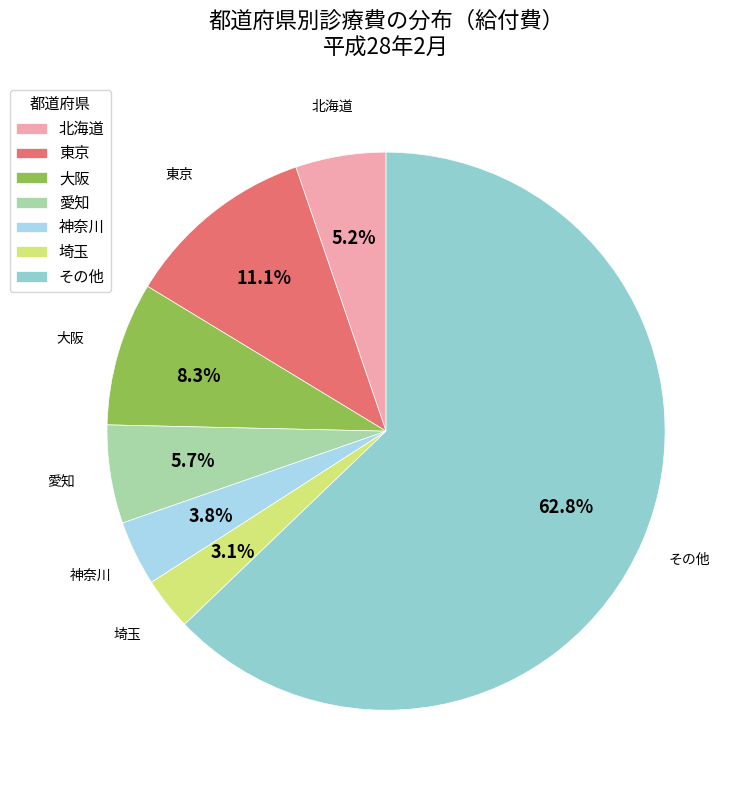

To the nearest percent, what portion does 埼玉 represent?

3%